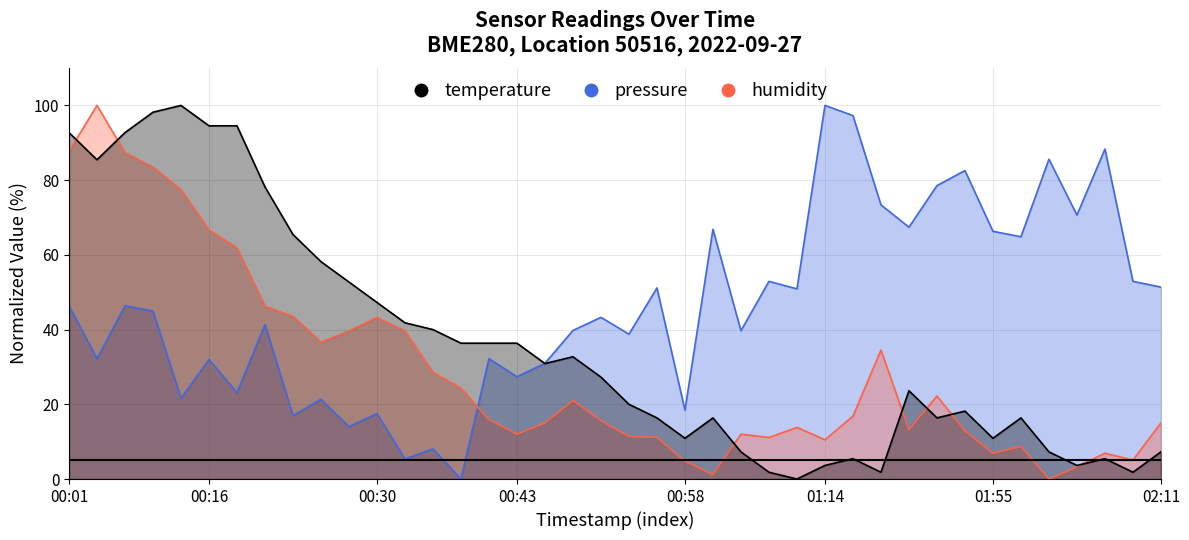

Rank the series by their maximum value, from lowest to highest.

pressure, humidity, temperature